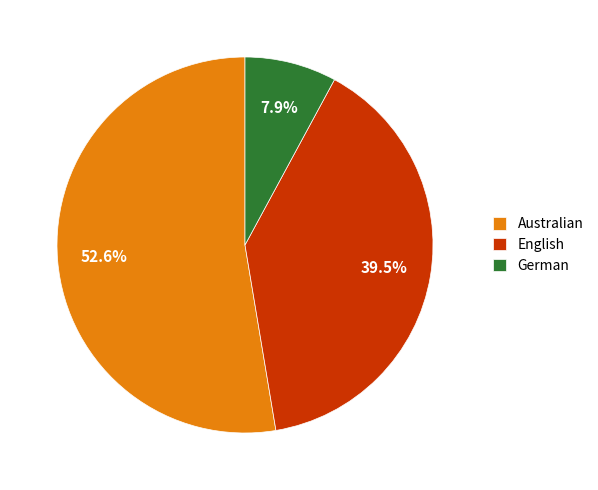

True or false: English accounts for 48% of the total.

False